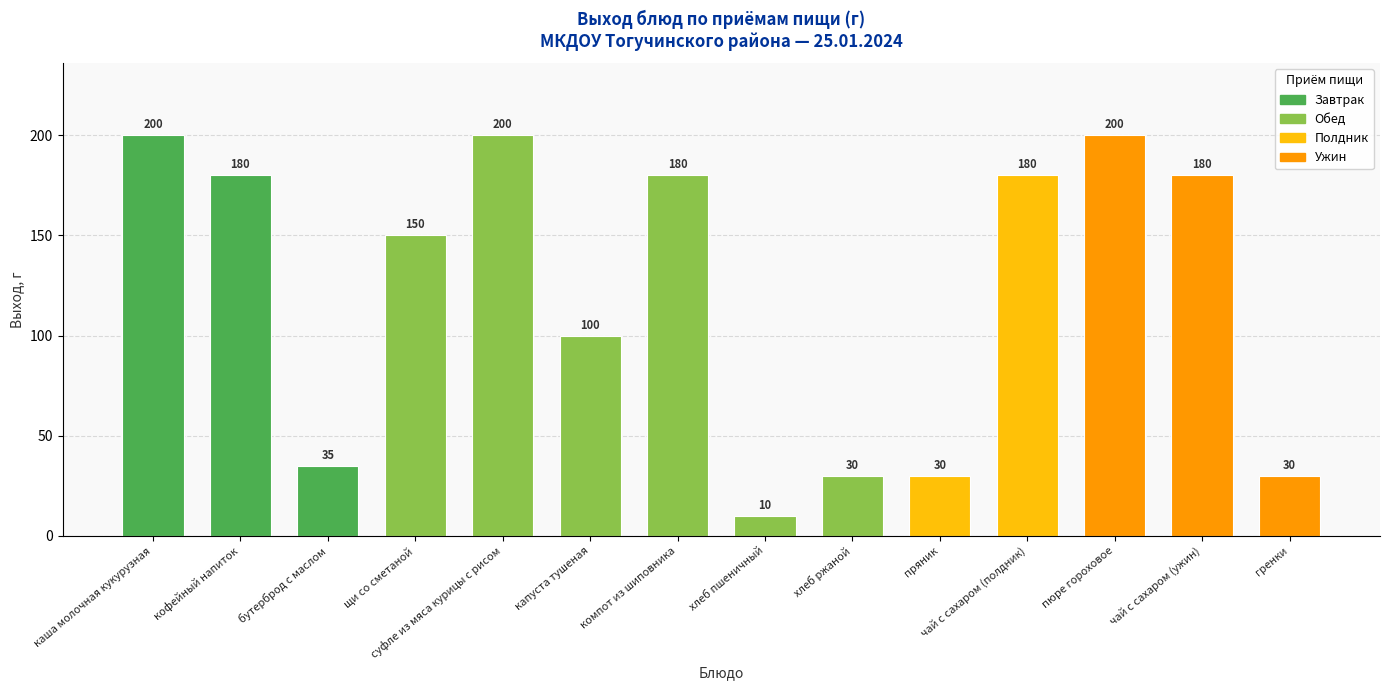

What position from the left is компот из шиповника?

7